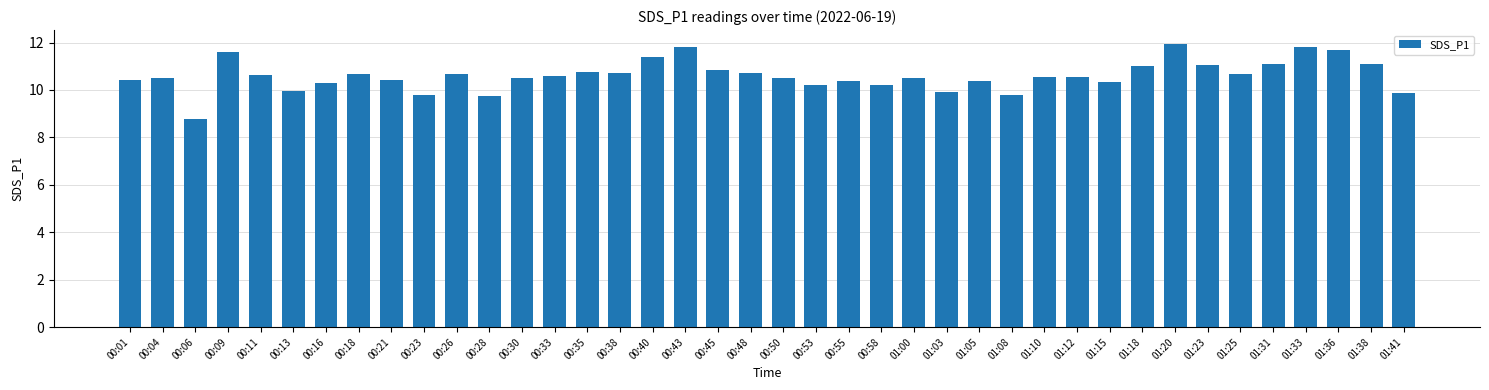

Count the number of categories in the chart.

40